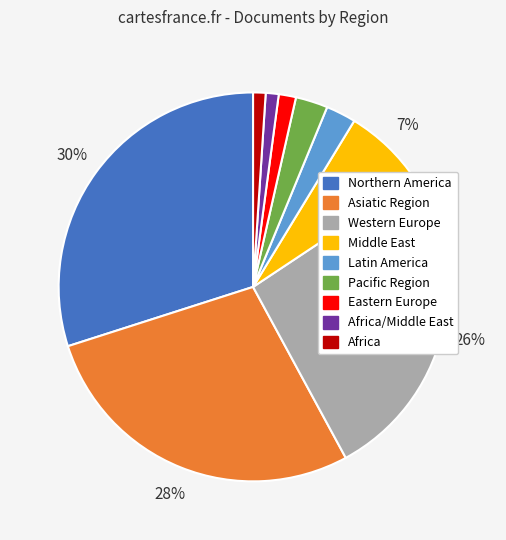

To the nearest percent, what is the average slice percentage?

11%